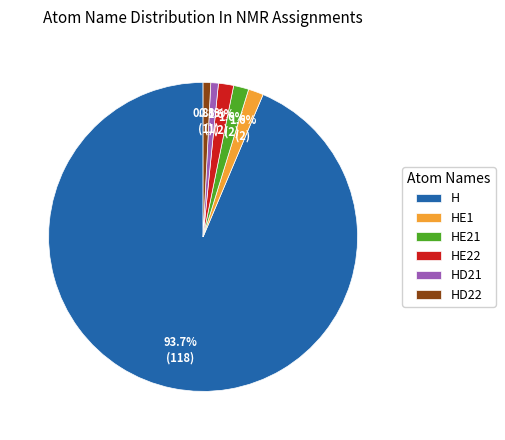

Combined, do HD22 and HE21 account for over 50%?

No